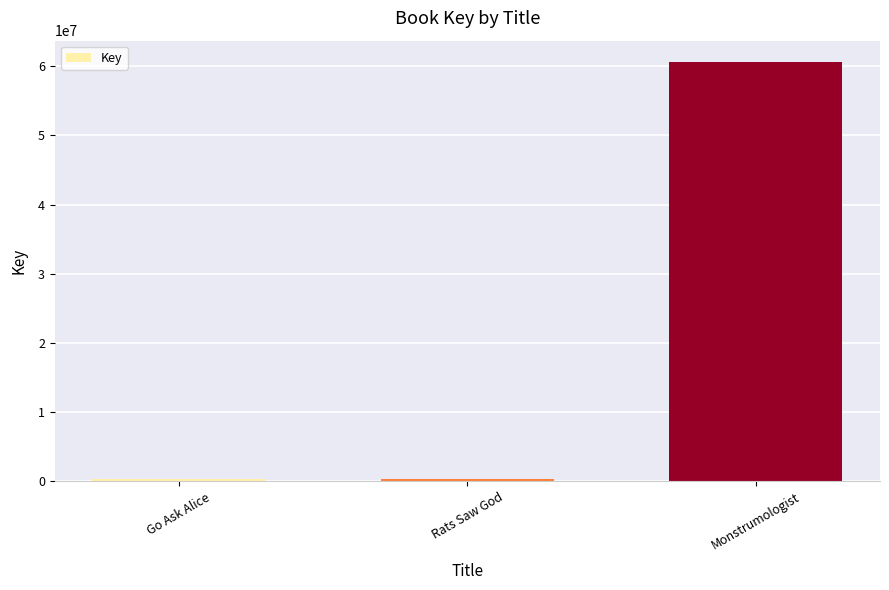

At which label is the value closest to 30494473?

Rats Saw God